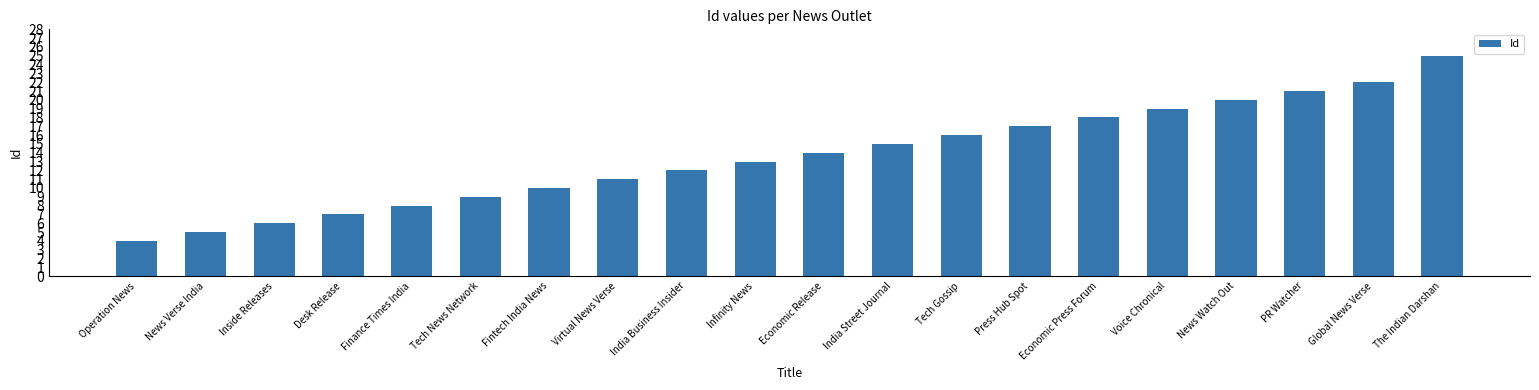

What is the maximum value shown in the chart?

25